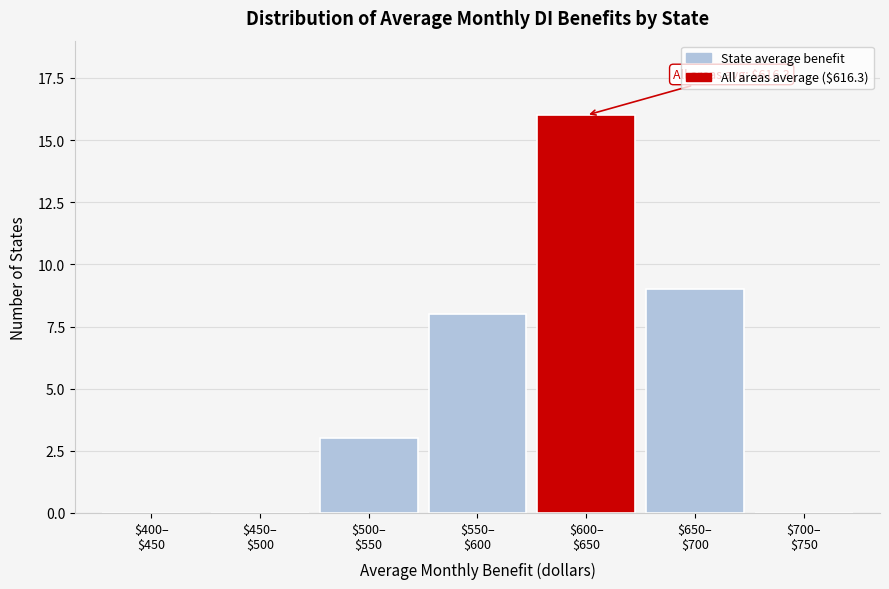

What is the maximum value shown in the chart?

16